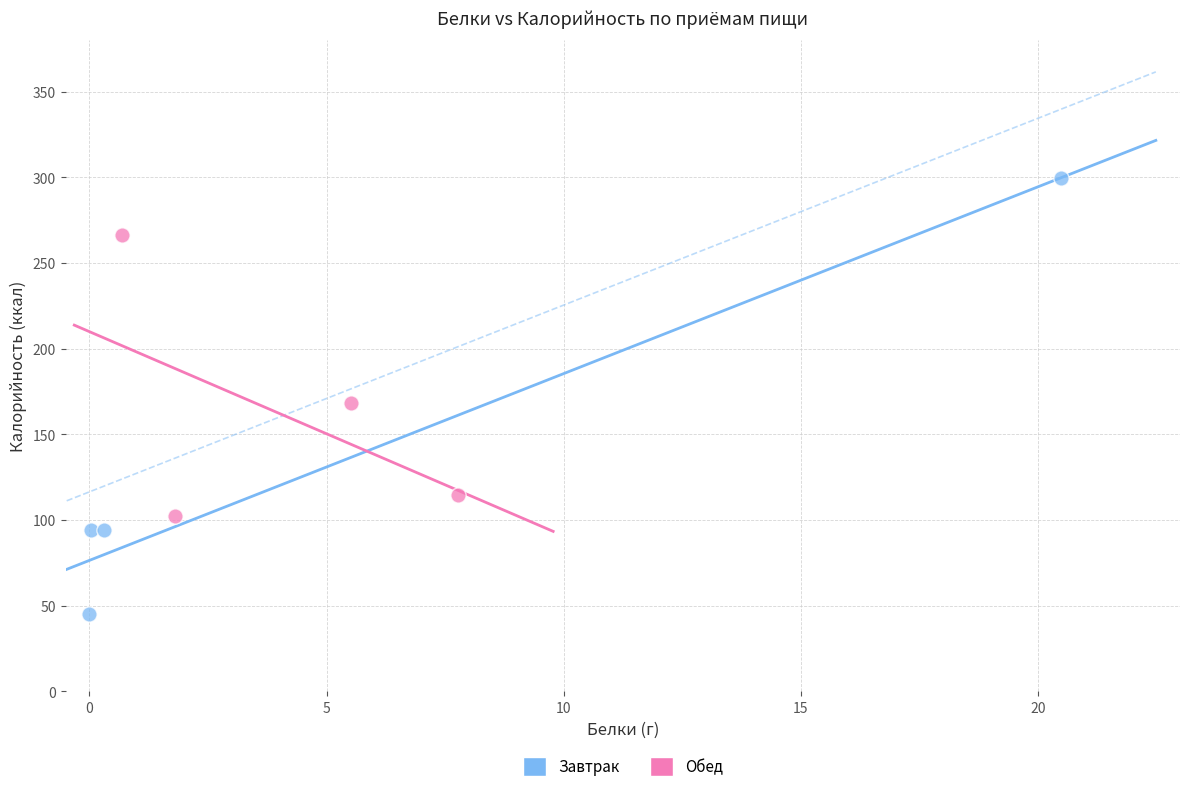

What are all the series names shown in the legend?

Завтрак, Обед